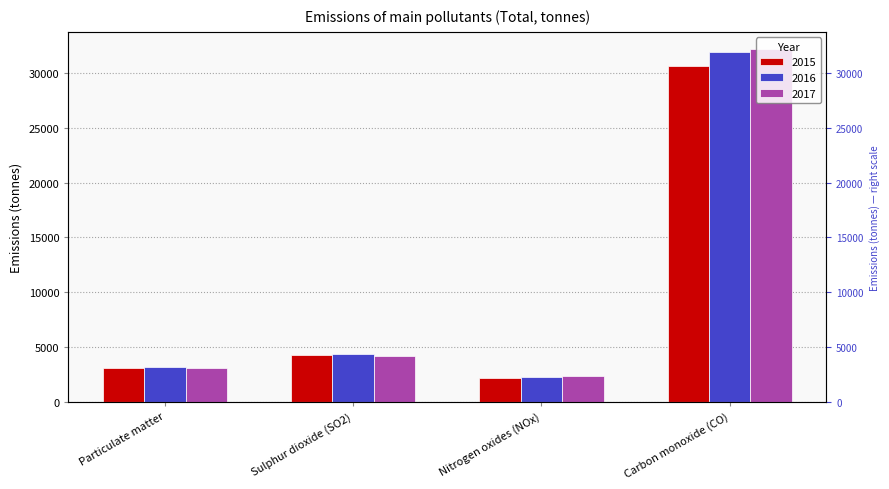

What is the label of the 3rd bar from the left?

Nitrogen oxides (NOx)